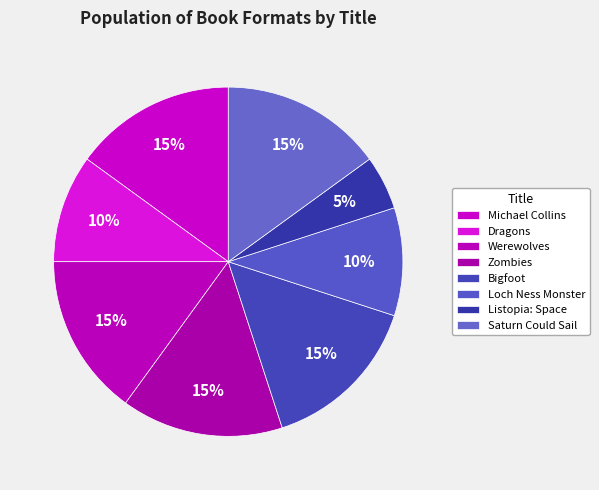

How many slices are in this pie chart?

8